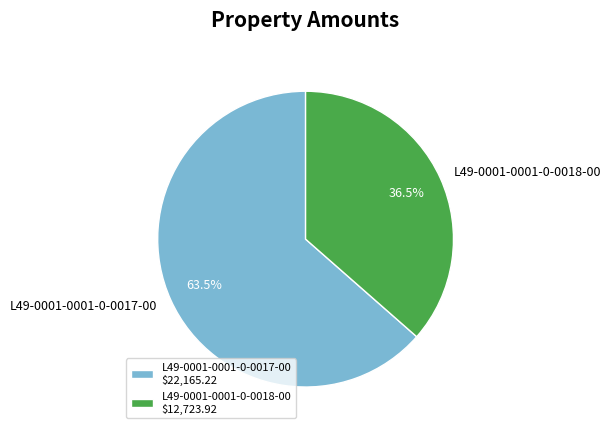

Approximately how many times larger is the value at L49-0001-0001-0-0018-00 compared to L49-0001-0001-0-0017-00?

0.6